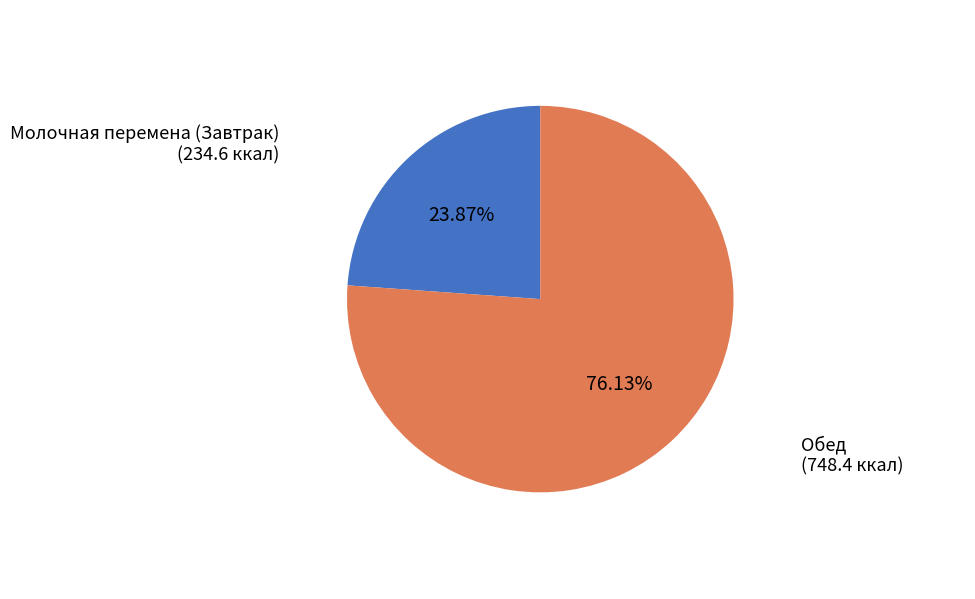

Is there any slice that represents more than half of the pie?

Yes